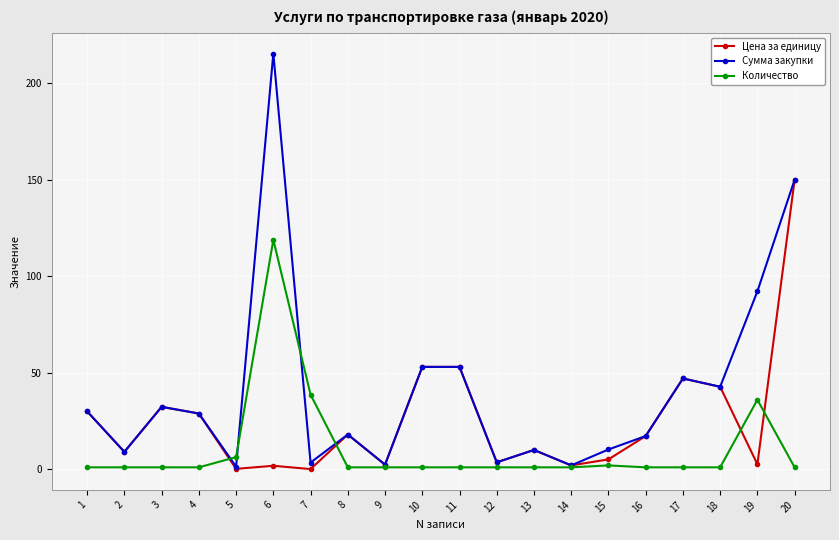

List the series in order of their peak value, lowest first.

Количество, Цена за единицу, Сумма закупки